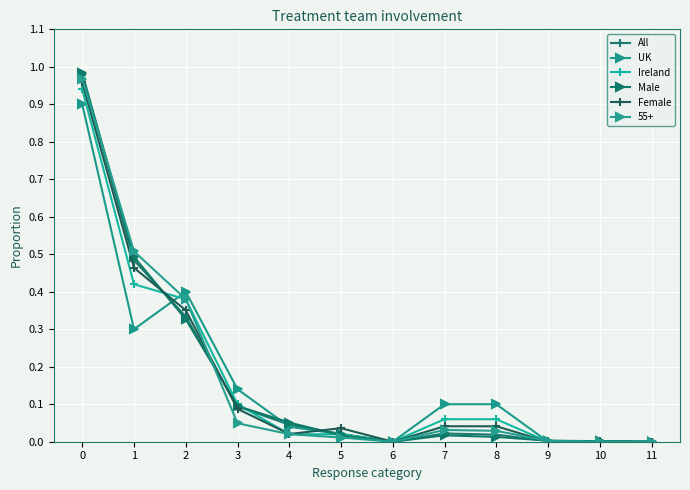

True or false: Male has a value of 0.1 at 3.

True